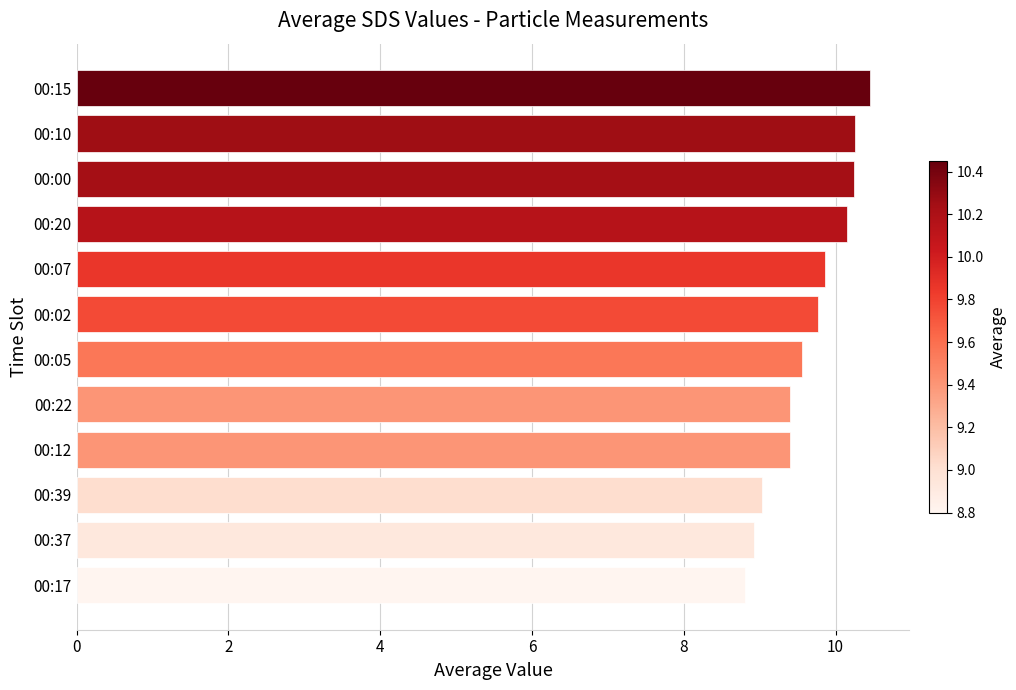

Does the chart contain stacked bars?

No